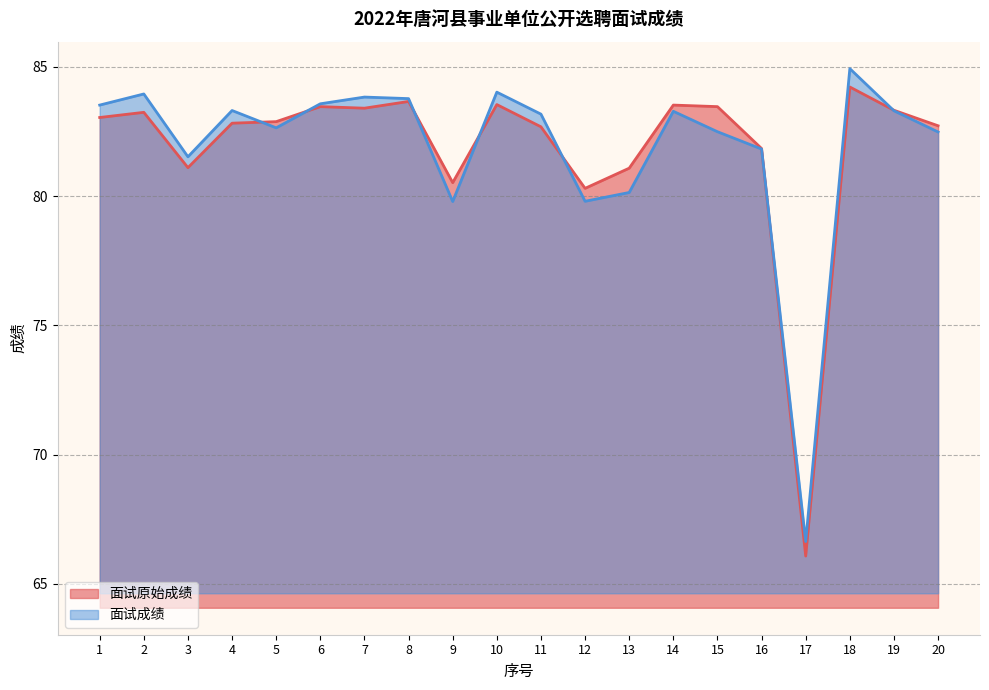

Between which two adjacent categories do 面试成绩 and 面试原始成绩 first intersect?

4 and 5